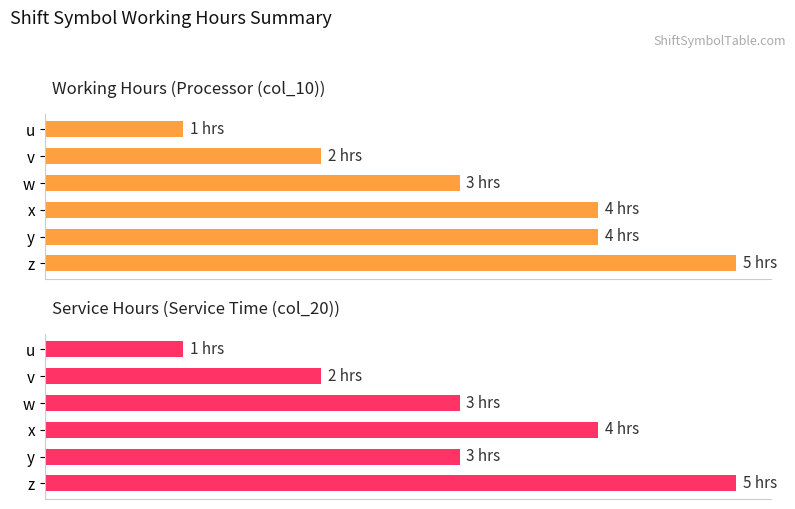

Reading right to left, extract all data points from this chart.

Working Hours (Processor (col_10)): 100	80	80	60	40	20
Service Hours (Service Time (col_20)): 100	60	80	60	40	20